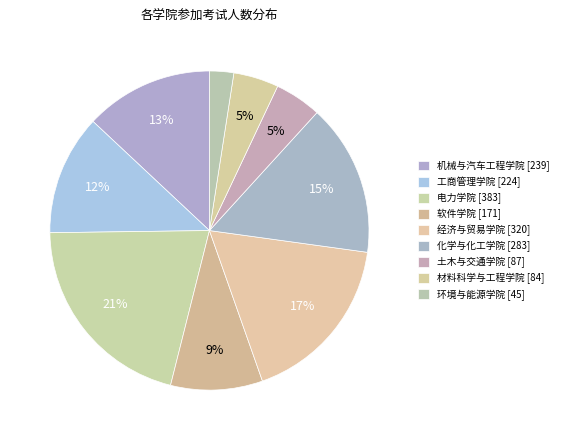

Does any single category account for the majority?

No